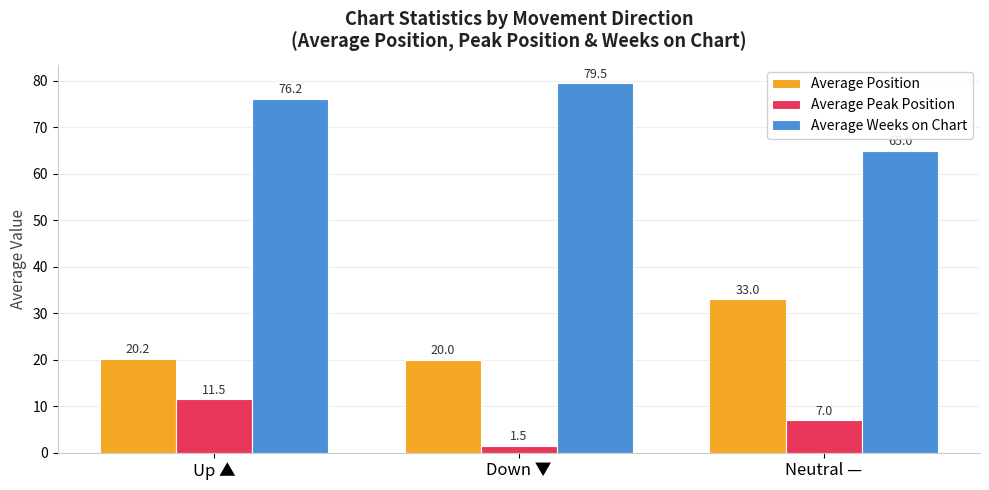

Reading left to right, what are all the values shown in this chart?

Average Position: Up ▲=20.2	Down ▼=20.0	Neutral —=33.0
Average Peak Position: Up ▲=11.5	Down ▼=1.5	Neutral —=7.0
Average Weeks on Chart: Up ▲=76.2	Down ▼=79.5	Neutral —=65.0